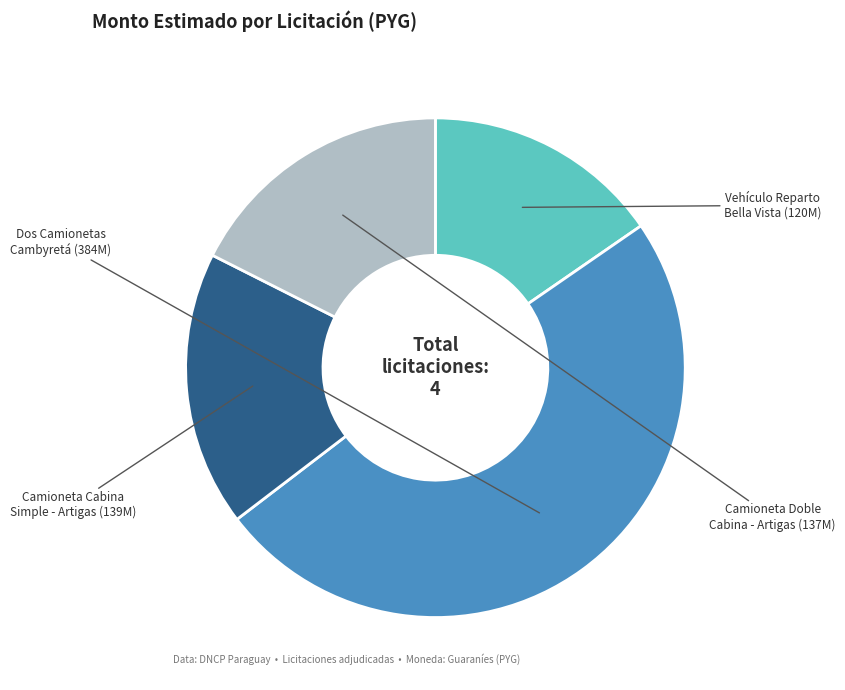

Is there any slice that represents more than half of the pie?

No